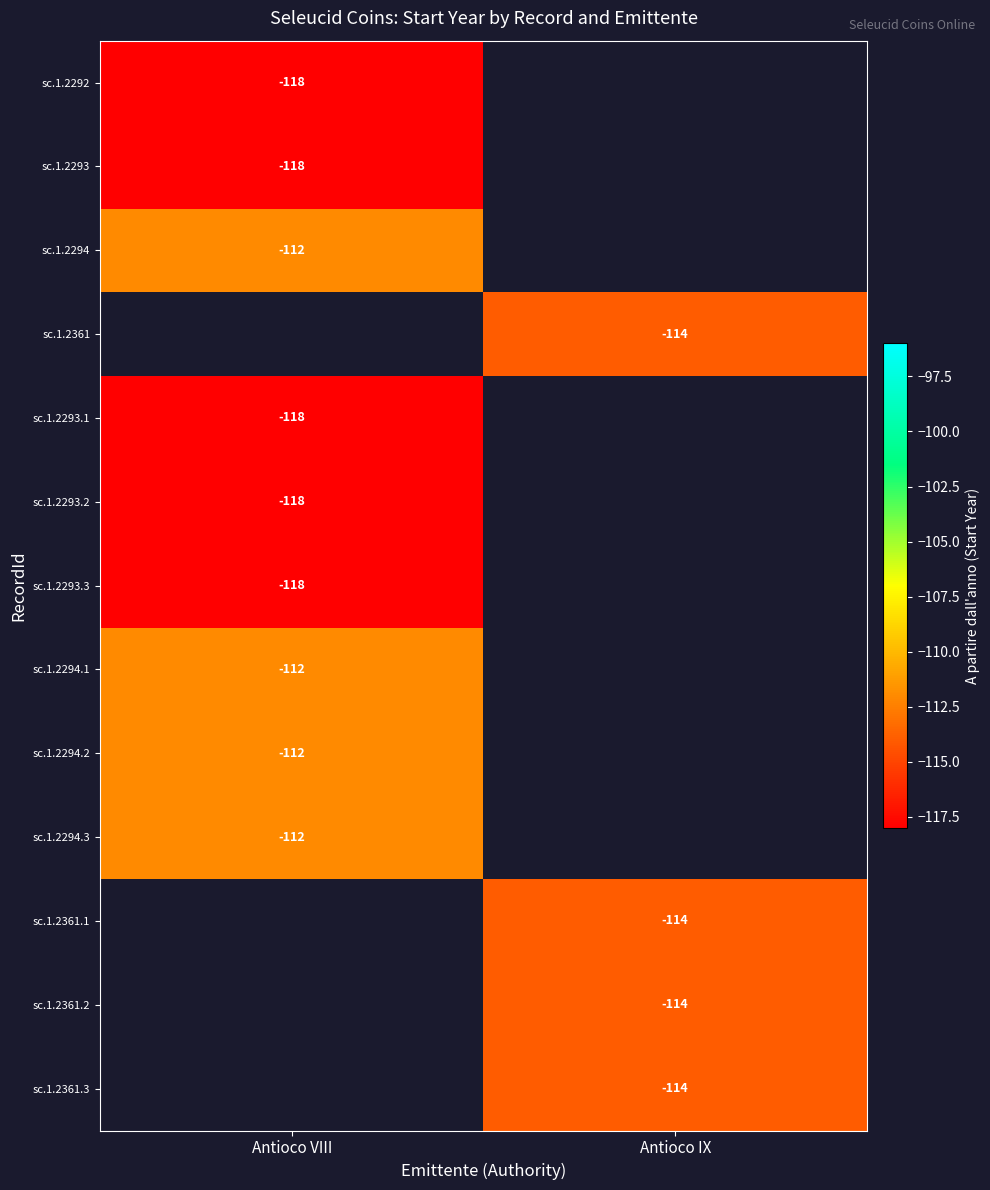

Is it true that sc.1.2292 equals -118 at Antioco VIII?

True